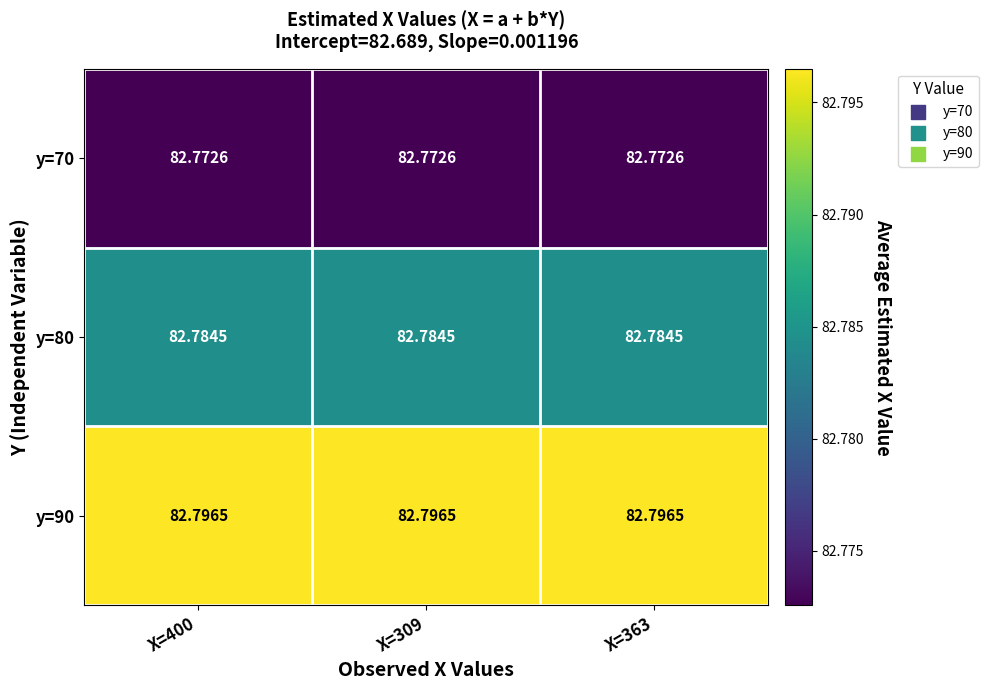

Is the value of y=80 at X=400 greater than the value of y=70 at X=309?

Yes